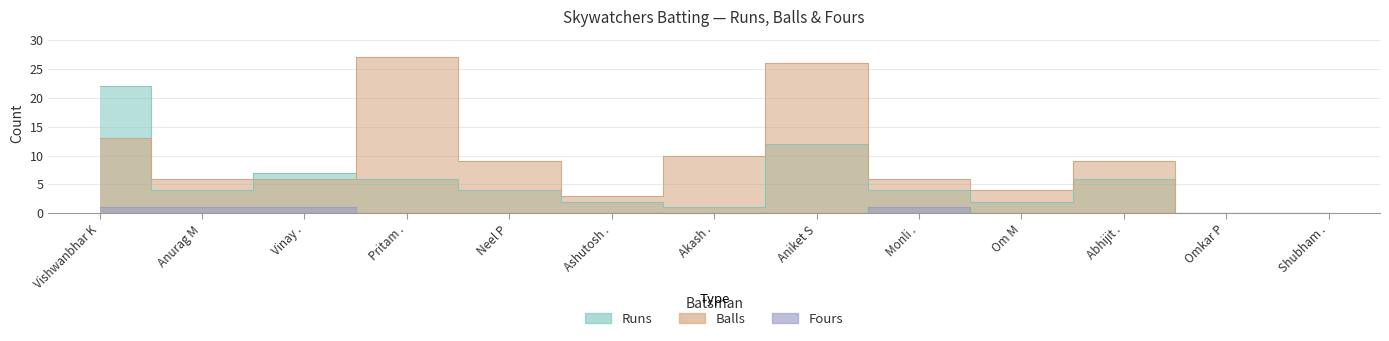

Is it true that Balls equals 27 at Pritam .?

True